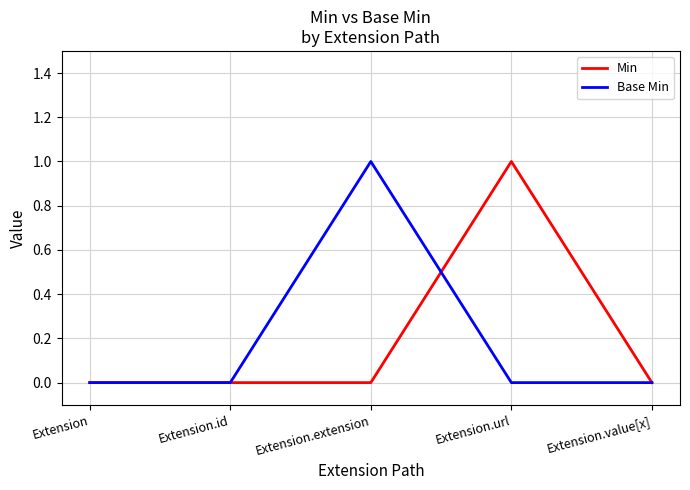

The Min series shows 0 at Extension. True or false?

True